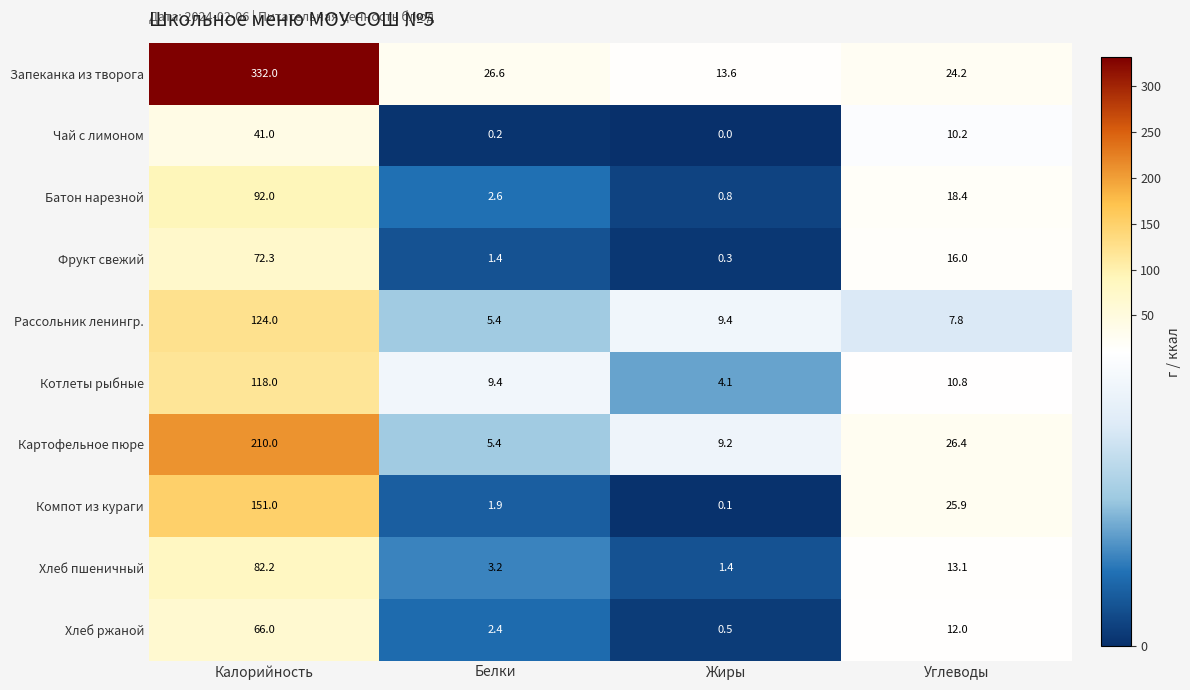

True or false: Хлеб пшеничный has a value of 0.5 at Жиры.

False